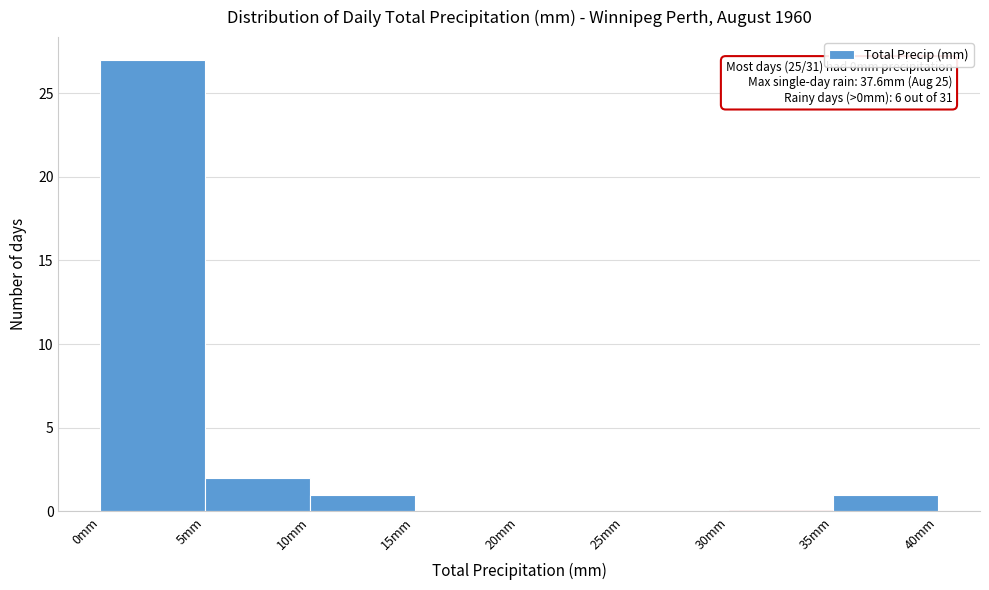

Over which range of the x-axis is the bar tallest?

0 to 5